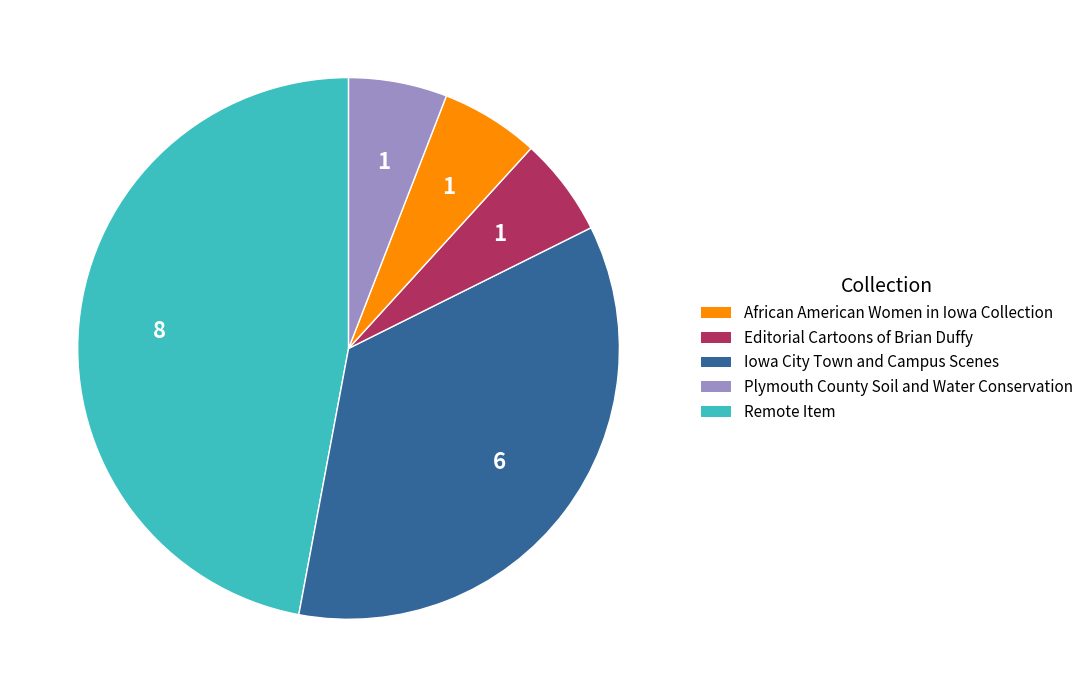

Is there any slice that represents more than half of the pie?

No